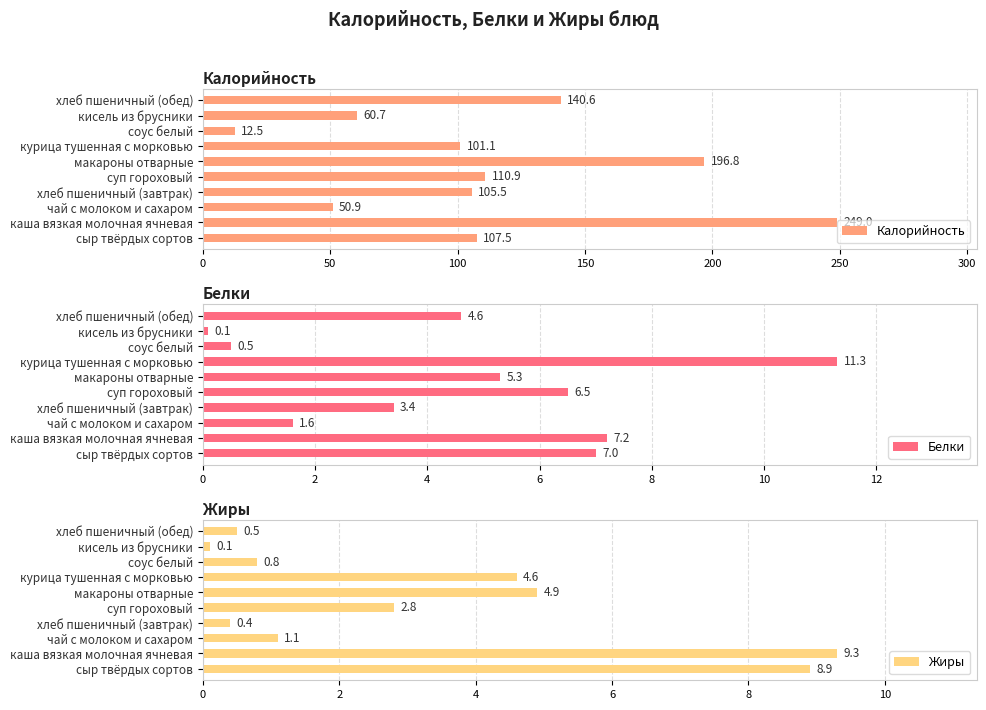

The value of Белки at суп гороховый is 2.9. True or false?

False